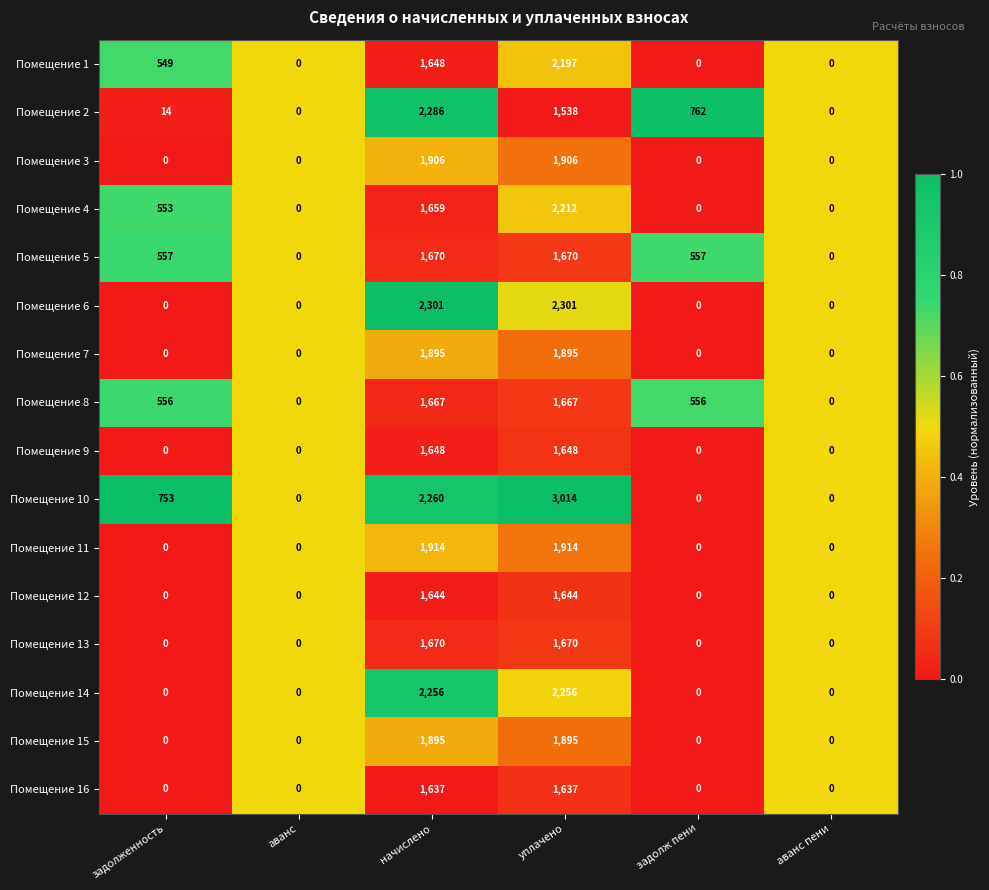

Where is Помещение 4 nearest to the value 1106?

задолженность